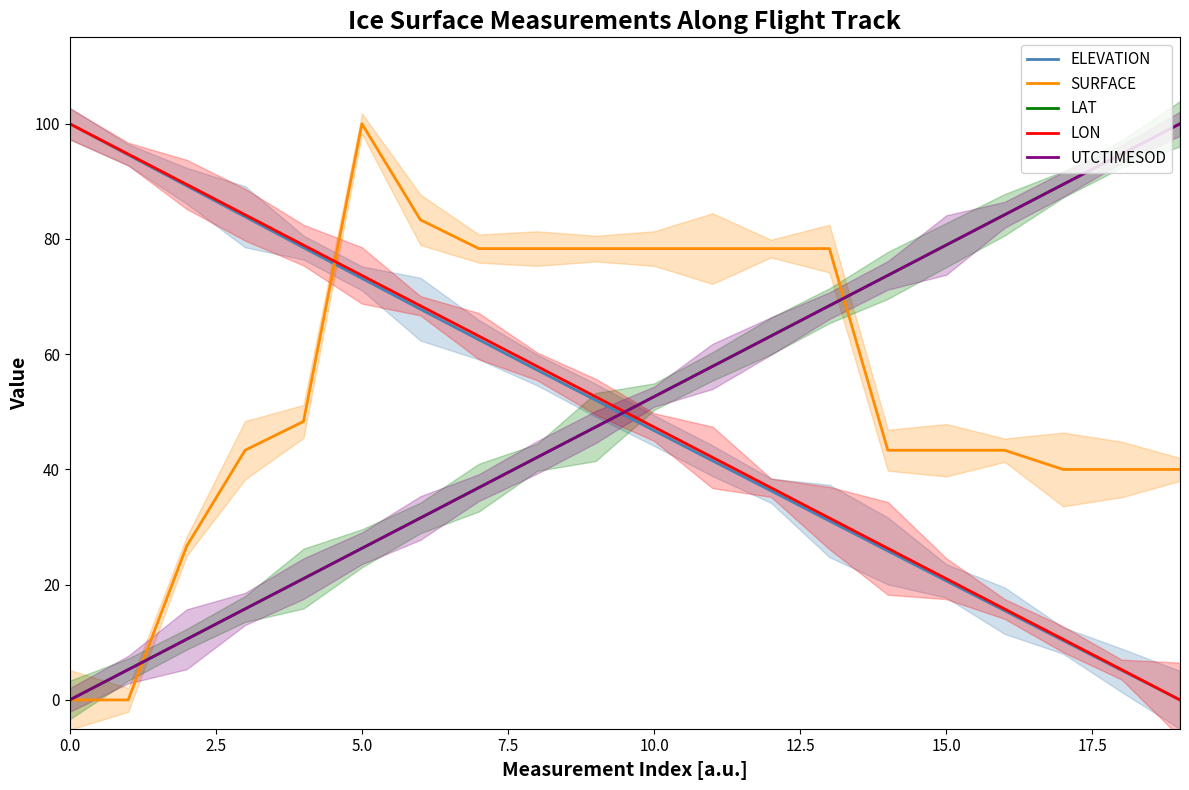

How many times do LAT and ELEVATION cross each other?

1